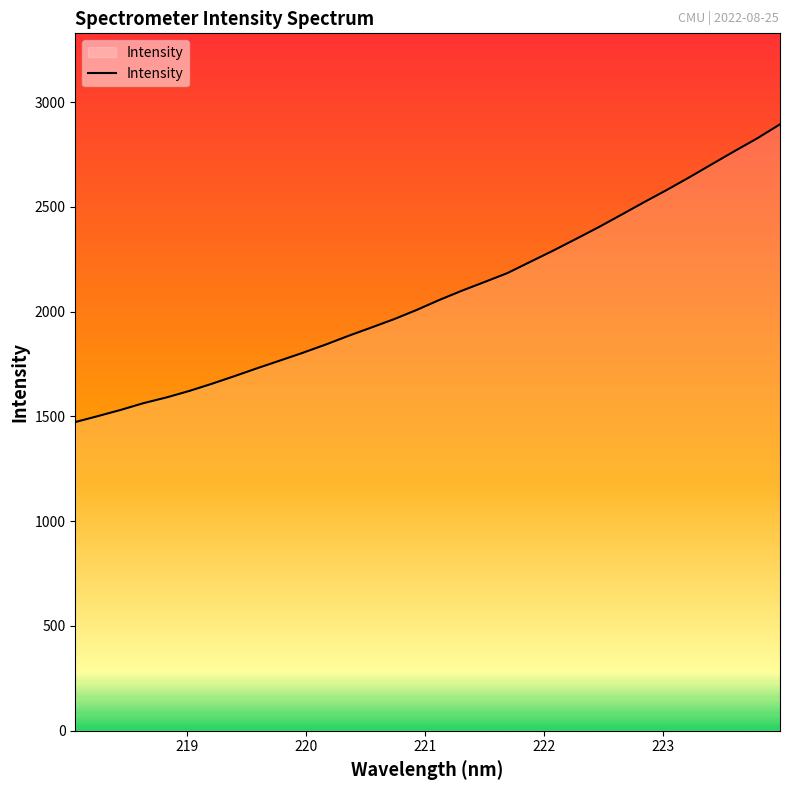

How many distinct data groups are displayed?

1